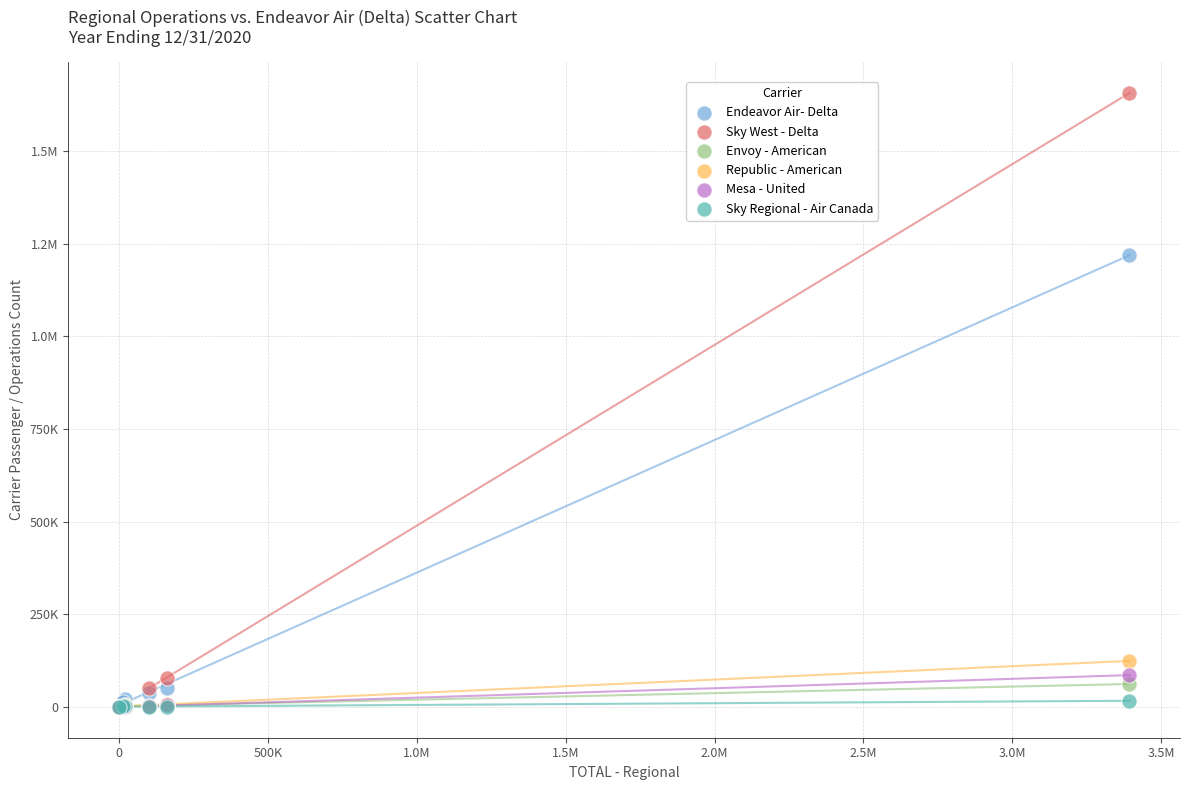

What are all the series names shown in the legend?

Endeavor Air- Delta, Sky West - Delta, Envoy - American, Republic - American, Mesa - United, Sky Regional - Air Canada